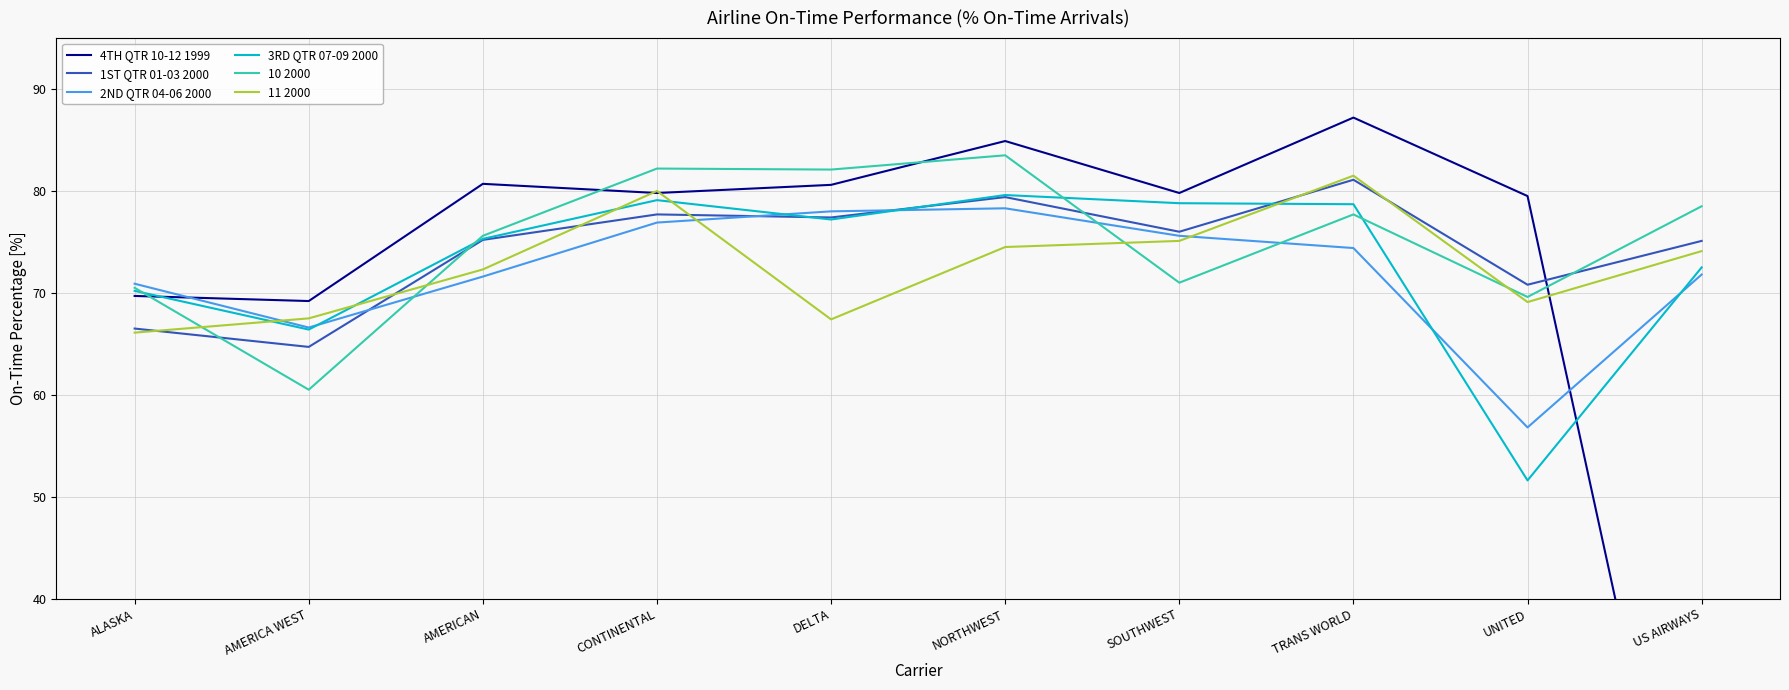

How many interior local valleys does the 1ST QTR 01-03 2000 series have?

4